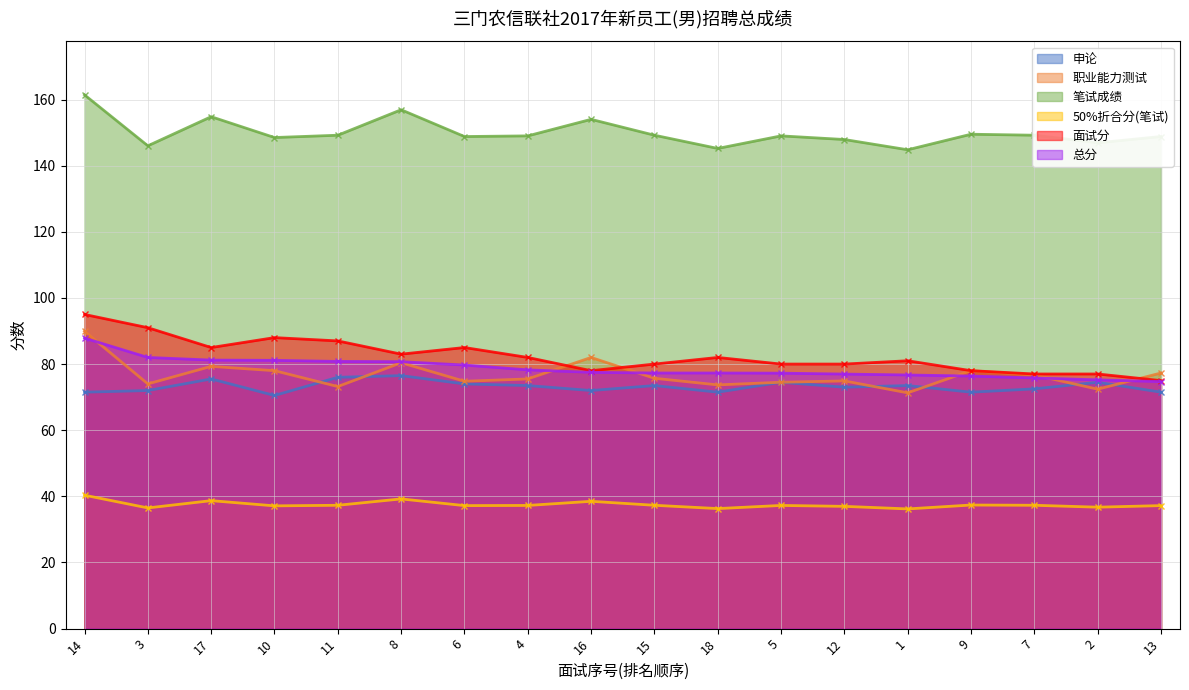

What is the minimum value for 笔试成绩?

144.8